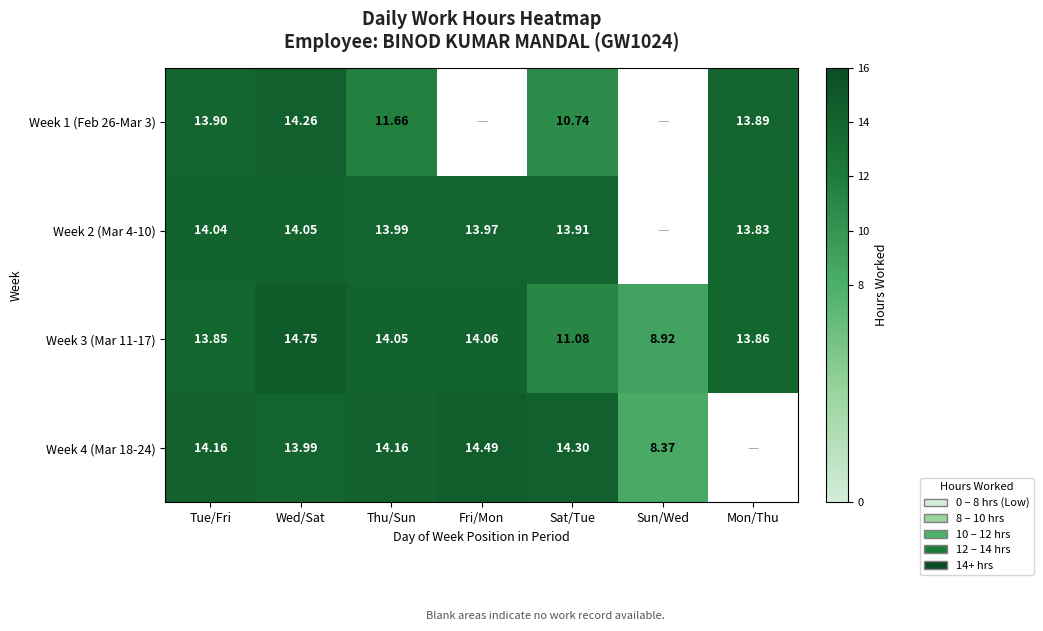

Where does the Week 3 (Mar 11-17) series first go above 13?

Tue/Fri